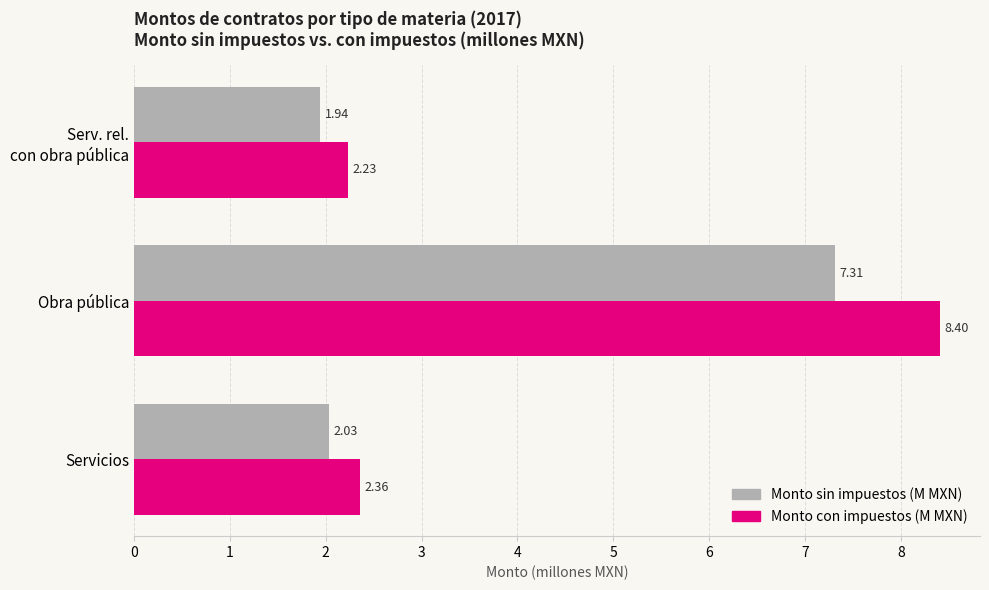

What are all the series names shown in the legend?

Monto sin impuestos (M MXN), Monto con impuestos (M MXN)